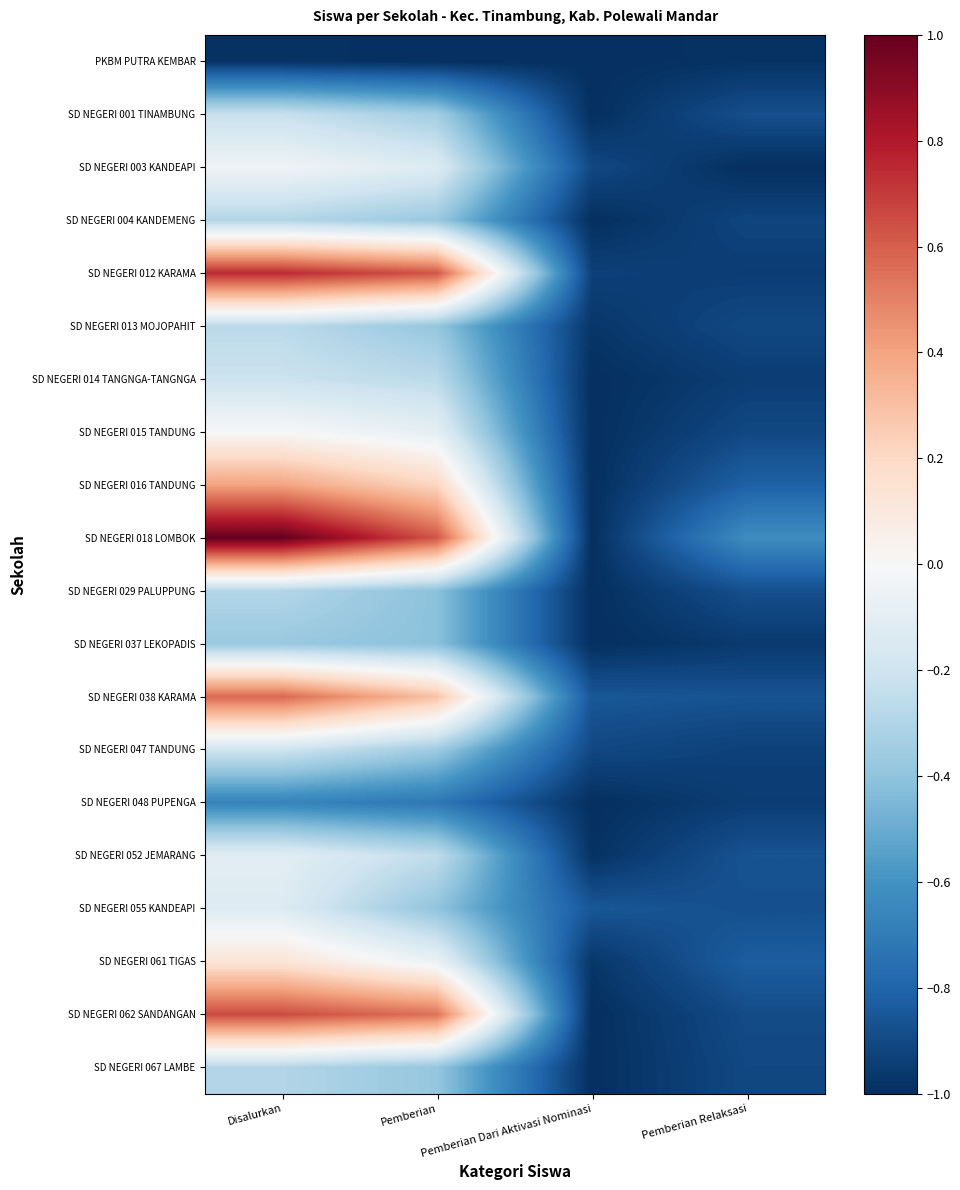

Reading left to right, what are all the values shown in this chart?

PKBM PUTRA KEMBAR: Disalurkan=-1.0	Pemberian=-1.0	Pemberian Dari Aktivasi Nominasi=-1.0	Pemberian Relaksasi=-1.0
SD NEGERI 001 TINAMBUNG: Disalurkan=-0.2	Pemberian=-0.3	Pemberian Dari Aktivasi Nominasi=-1.0	Pemberian Relaksasi=-0.9
SD NEGERI 003 KANDEAPI: Disalurkan=-0.0	Pemberian=-0.1	Pemberian Dari Aktivasi Nominasi=-0.9	Pemberian Relaksasi=-1.0
SD NEGERI 004 KANDEMENG: Disalurkan=-0.3	Pemberian=-0.4	Pemberian Dari Aktivasi Nominasi=-1.0	Pemberian Relaksasi=-0.9
SD NEGERI 012 KARAMA: Disalurkan=0.7	Pemberian=0.6	Pemberian Dari Aktivasi Nominasi=-0.9	Pemberian Relaksasi=-0.9
SD NEGERI 013 MOJOPAHIT: Disalurkan=-0.3	Pemberian=-0.4	Pemberian Dari Aktivasi Nominasi=-1.0	Pemberian Relaksasi=-0.9
SD NEGERI 014 TANGNGA-TANGNGA: Disalurkan=-0.2	Pemberian=-0.3	Pemberian Dari Aktivasi Nominasi=-1.0	Pemberian Relaksasi=-0.9
SD NEGERI 015 TANDUNG: Disalurkan=0.0	Pemberian=-0.1	Pemberian Dari Aktivasi Nominasi=-1.0	Pemberian Relaksasi=-0.9
SD NEGERI 016 TANDUNG: Disalurkan=0.4	Pemberian=0.2	Pemberian Dari Aktivasi Nominasi=-1.0	Pemberian Relaksasi=-0.8
SD NEGERI 018 LOMBOK: Disalurkan=1.0	Pemberian=0.6	Pemberian Dari Aktivasi Nominasi=-1.0	Pemberian Relaksasi=-0.6
SD NEGERI 029 PALUPPUNG: Disalurkan=-0.3	Pemberian=-0.4	Pemberian Dari Aktivasi Nominasi=-1.0	Pemberian Relaksasi=-0.9
SD NEGERI 037 LEKOPADIS: Disalurkan=-0.4	Pemberian=-0.4	Pemberian Dari Aktivasi Nominasi=-1.0	Pemberian Relaksasi=-1.0
SD NEGERI 038 KARAMA: Disalurkan=0.6	Pemberian=0.3	Pemberian Dari Aktivasi Nominasi=-0.9	Pemberian Relaksasi=-0.9
SD NEGERI 047 TANDUNG: Disalurkan=-0.2	Pemberian=-0.4	Pemberian Dari Aktivasi Nominasi=-0.9	Pemberian Relaksasi=-0.9
SD NEGERI 048 PUPENGA: Disalurkan=-0.7	Pemberian=-0.7	Pemberian Dari Aktivasi Nominasi=-1.0	Pemberian Relaksasi=-0.9
SD NEGERI 052 JEMARANG: Disalurkan=-0.1	Pemberian=-0.3	Pemberian Dari Aktivasi Nominasi=-1.0	Pemberian Relaksasi=-0.9
SD NEGERI 055 KANDEAPI: Disalurkan=-0.1	Pemberian=-0.4	Pemberian Dari Aktivasi Nominasi=-0.9	Pemberian Relaksasi=-0.9
SD NEGERI 061 TIGAS: Disalurkan=0.1	Pemberian=-0.1	Pemberian Dari Aktivasi Nominasi=-1.0	Pemberian Relaksasi=-0.8
SD NEGERI 062 SANDANGAN: Disalurkan=0.7	Pemberian=0.5	Pemberian Dari Aktivasi Nominasi=-1.0	Pemberian Relaksasi=-0.9
SD NEGERI 067 LAMBE: Disalurkan=-0.3	Pemberian=-0.4	Pemberian Dari Aktivasi Nominasi=-1.0	Pemberian Relaksasi=-0.9